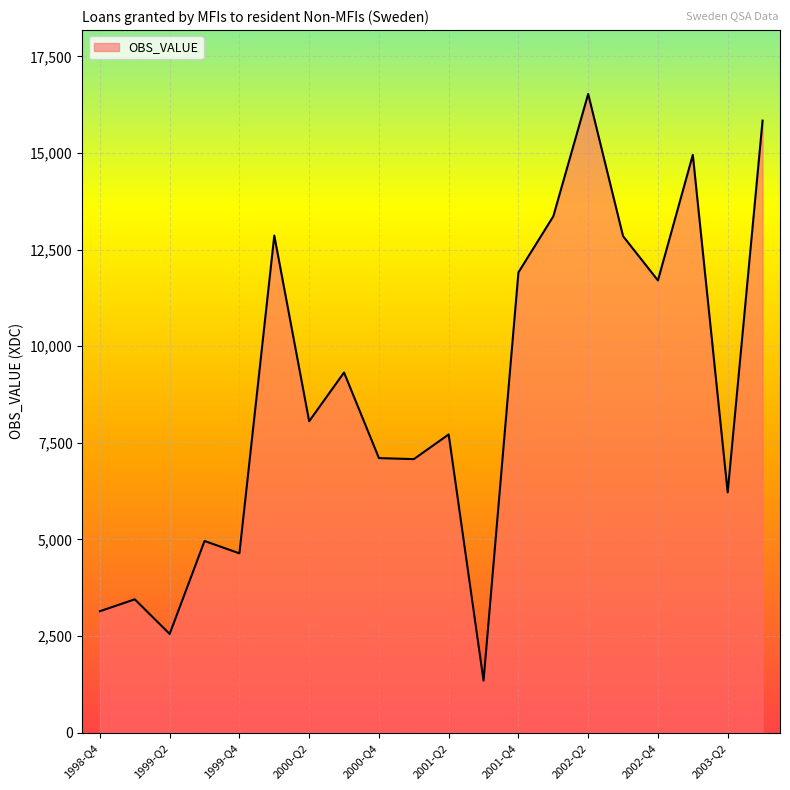

What is the smallest value displayed?

1347